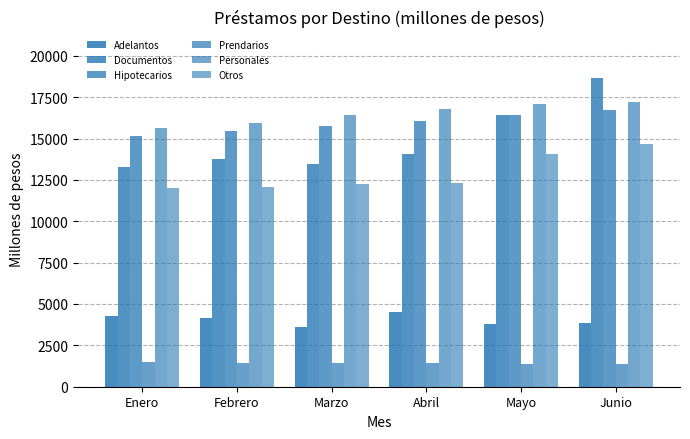

Read the Documentos value at Junio.

18673.6